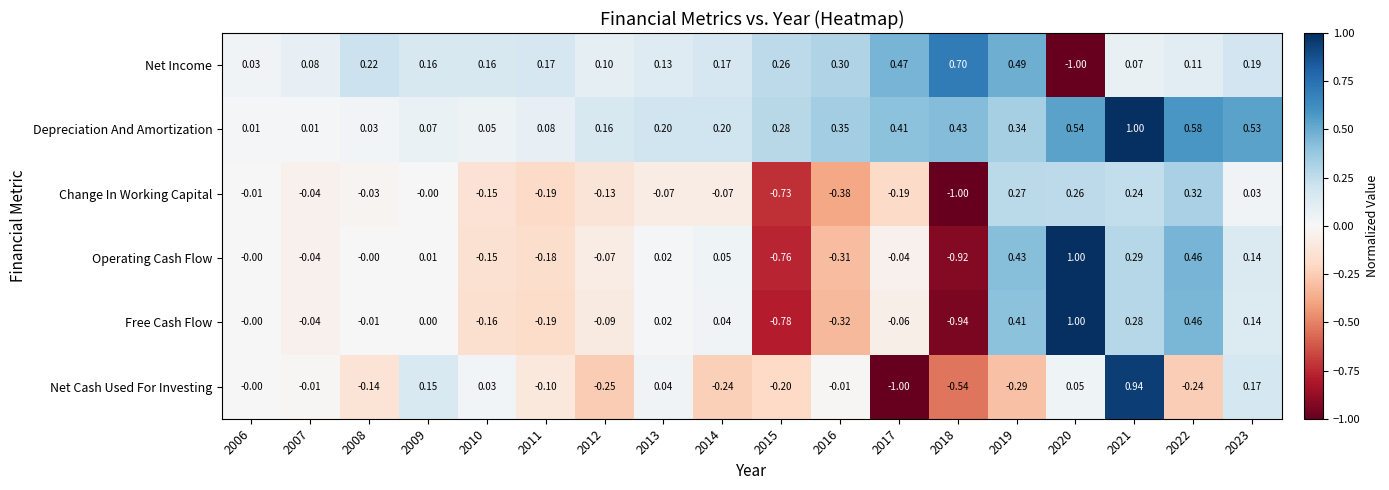

Between 2011 and 2012, which series saw the biggest shift?

Net Cash Used For Investing